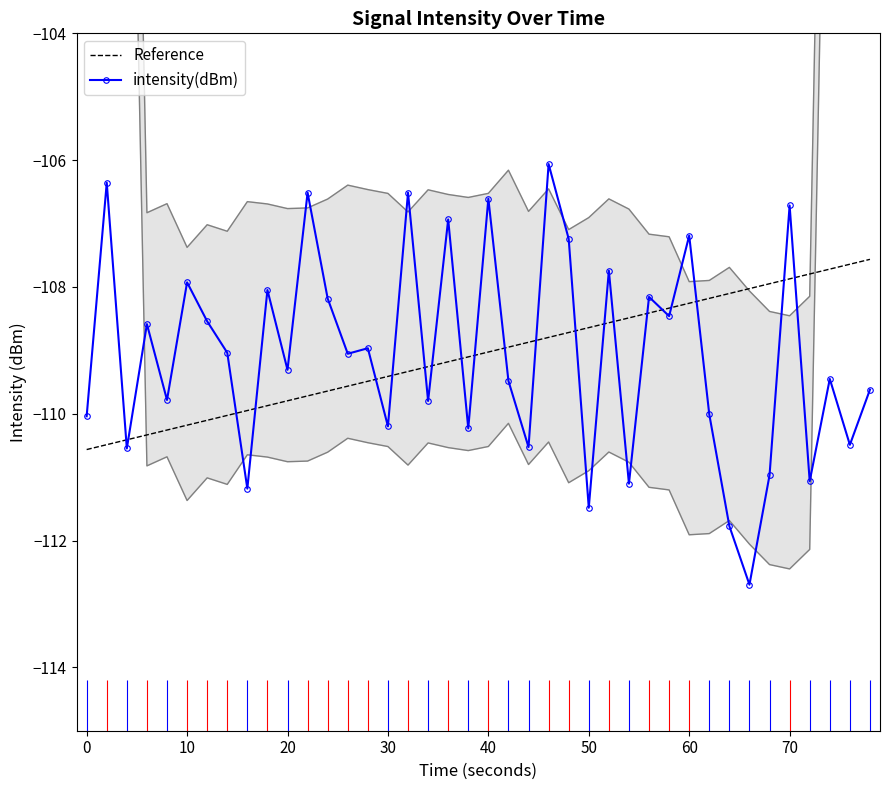

Is it true that intensity(dBm) equals -154.3 at 10?

False